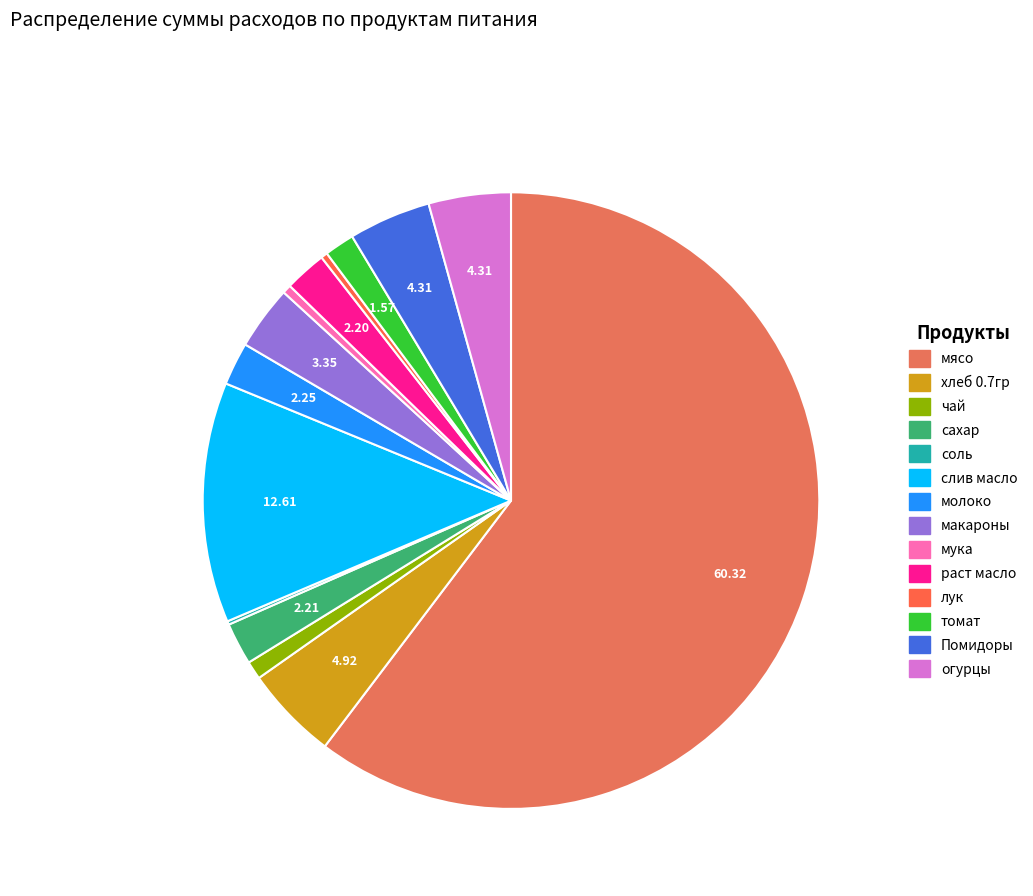

How many segments does this pie chart have?

14